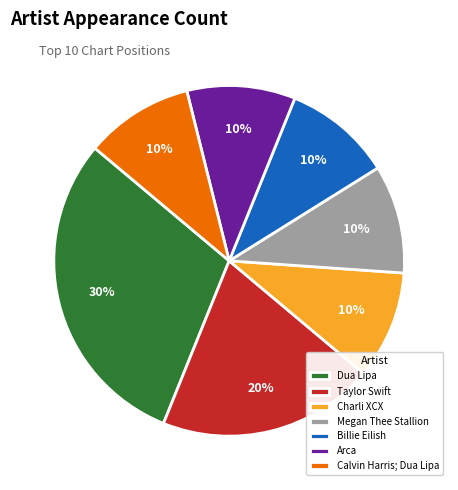

How many segments does this pie chart have?

7